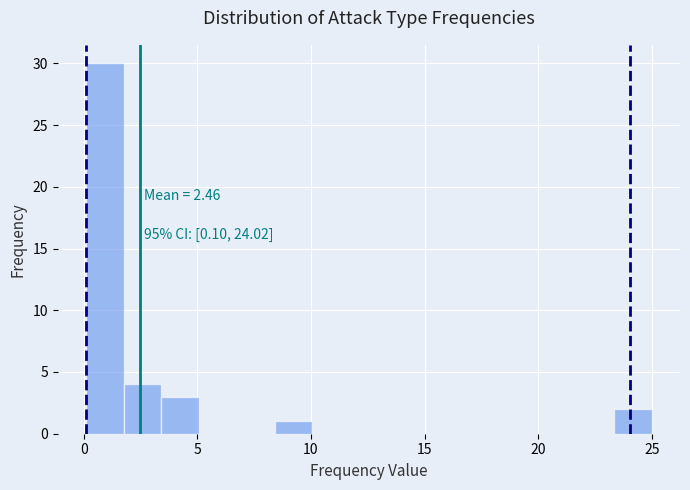

Read against the x-axis, roughly where is the centre of the tallest bar?

1.0